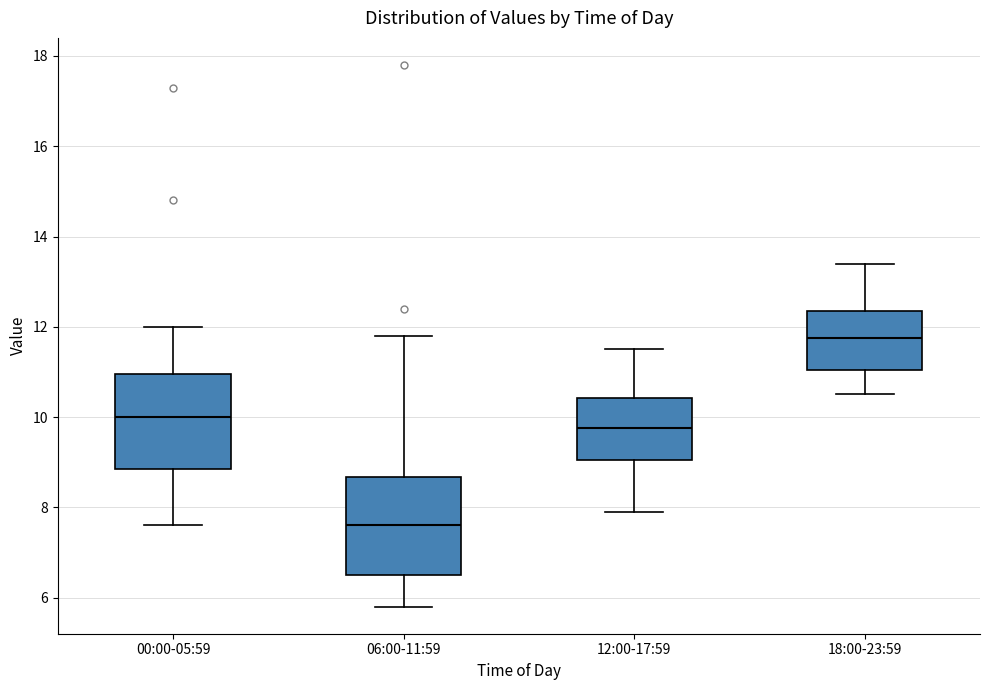

Reading left to right, transcribe this box plot: for each box, give where its median line is, the range the box spans, and where its two whiskers end, as read against the y-axis. The values are not printed on the chart, so give them approximately, as read against the axis.

00:00-05:59: median 10.0, box 8.8 to 11.0, whiskers 7.6 to 12.0
06:00-11:59: median 7.6, box 6.6 to 8.6, whiskers 5.8 to 11.8
12:00-17:59: median 9.8, box 9.0 to 10.4, whiskers 8.0 to 11.6
18:00-23:59: median 11.8, box 11.0 to 12.4, whiskers 10.6 to 13.4